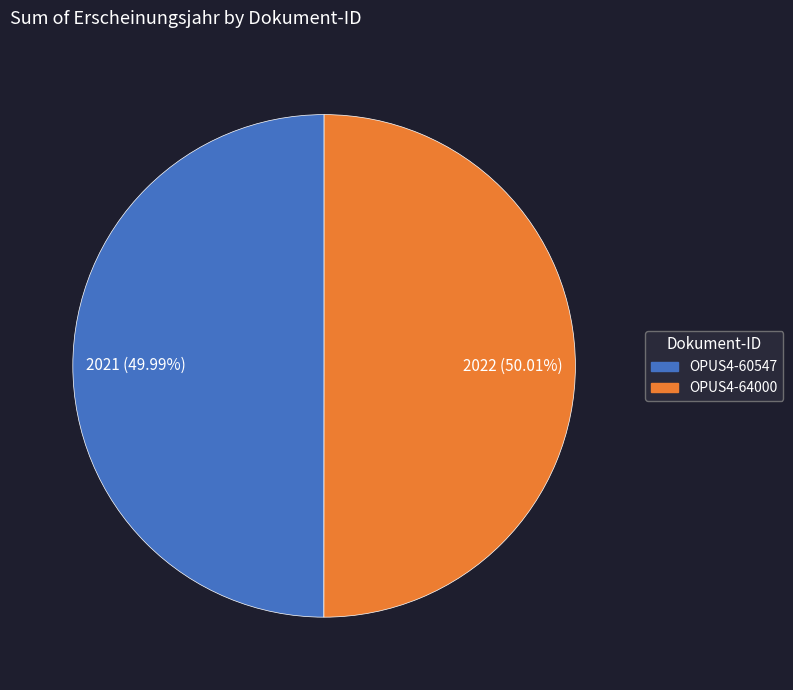

True or false: OPUS4-60547 accounts for 42% of the total.

False